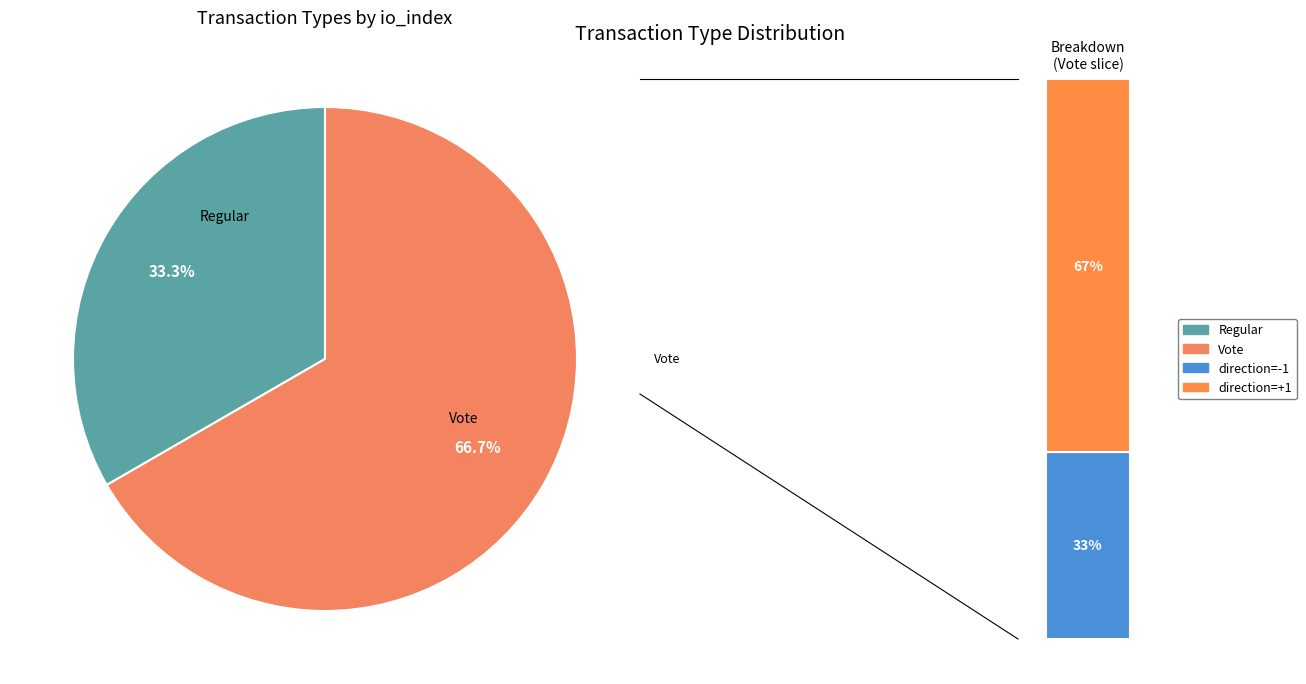

The Vote slice represents 99% of the pie. True or false?

False